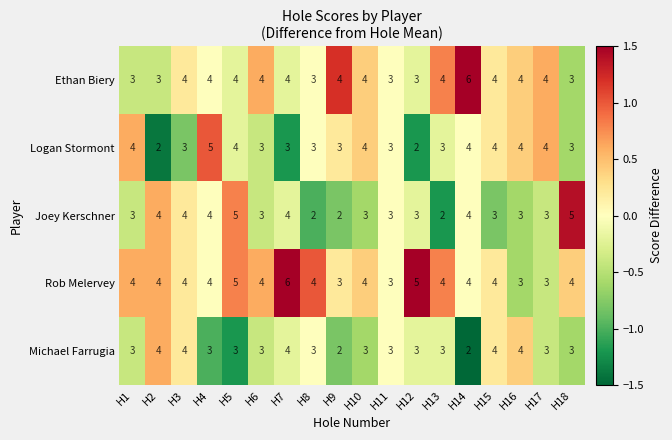

The Ethan Biery series shows 5 at H8. True or false?

False